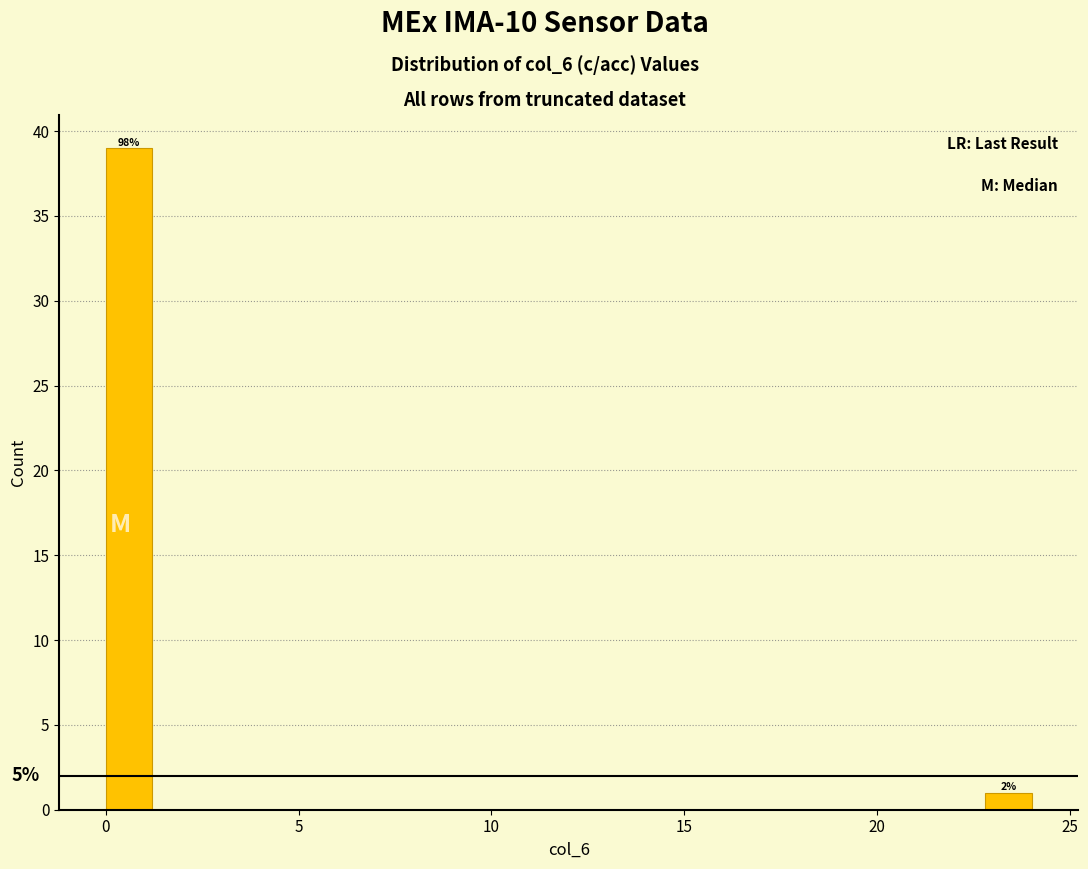

Around what value on the x-axis is the tallest bar? Give the approximate position of its centre, as read against the axis.

0.5